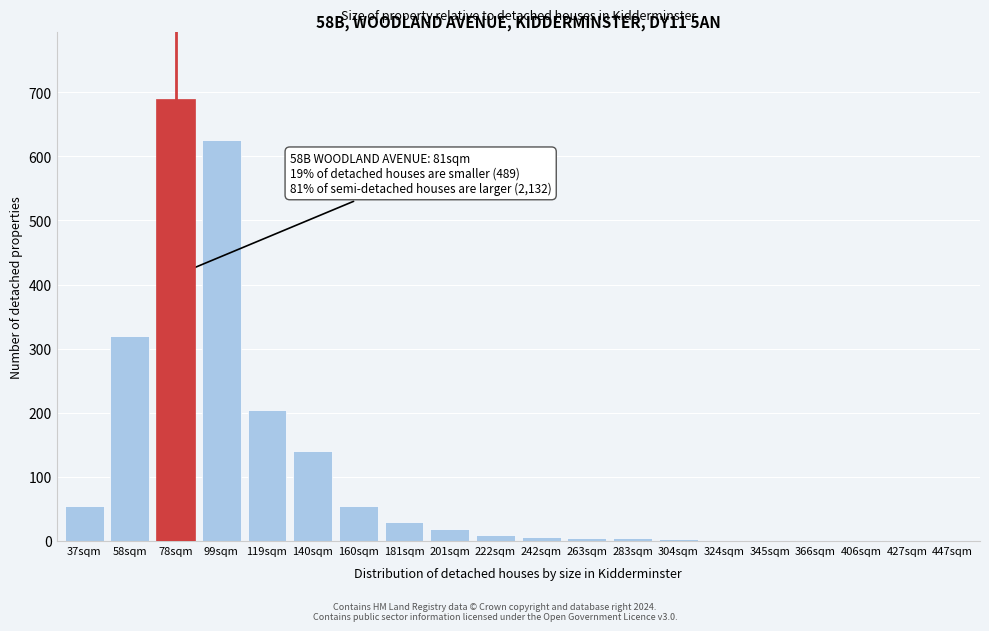

The value at 58sqm is 320. True or false?

True